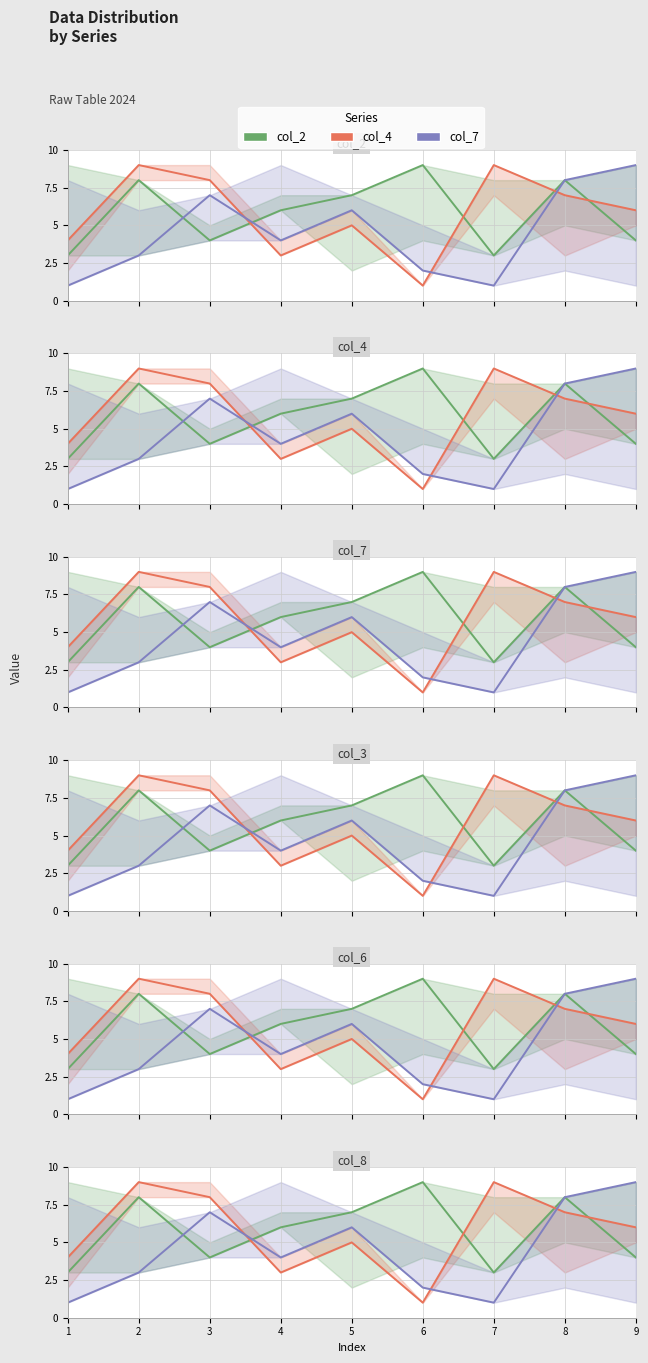

Reading left to right, what are all the values shown in this chart?

col_2: 3	8	4	6	7	9	3	8	4
col_4: 4	9	8	3	5	1	9	7	6
col_7: 1	3	7	4	6	2	1	8	9